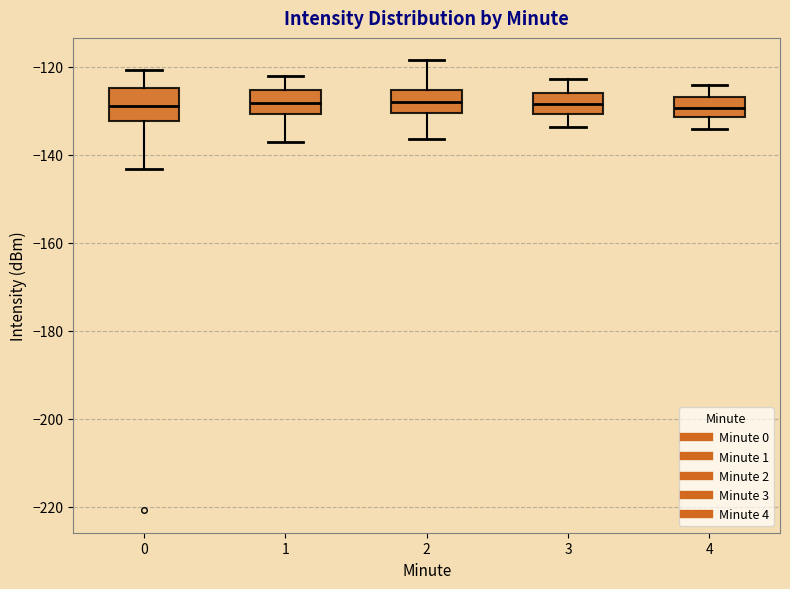

Reading left to right, read every box against the y-axis: the position of its median line, the range the box covers, and the ends of its whiskers. The values are not printed on the chart, so give them approximately, as read against the axis.

0: median -128, box -132 to -124, whiskers -144 to -120
1: median -128, box -130 to -126, whiskers -138 to -122
2: median -128, box -130 to -126, whiskers -136 to -118
3: median -128, box -130 to -126, whiskers -134 to -122
4: median -130, box -132 to -126, whiskers -134 to -124